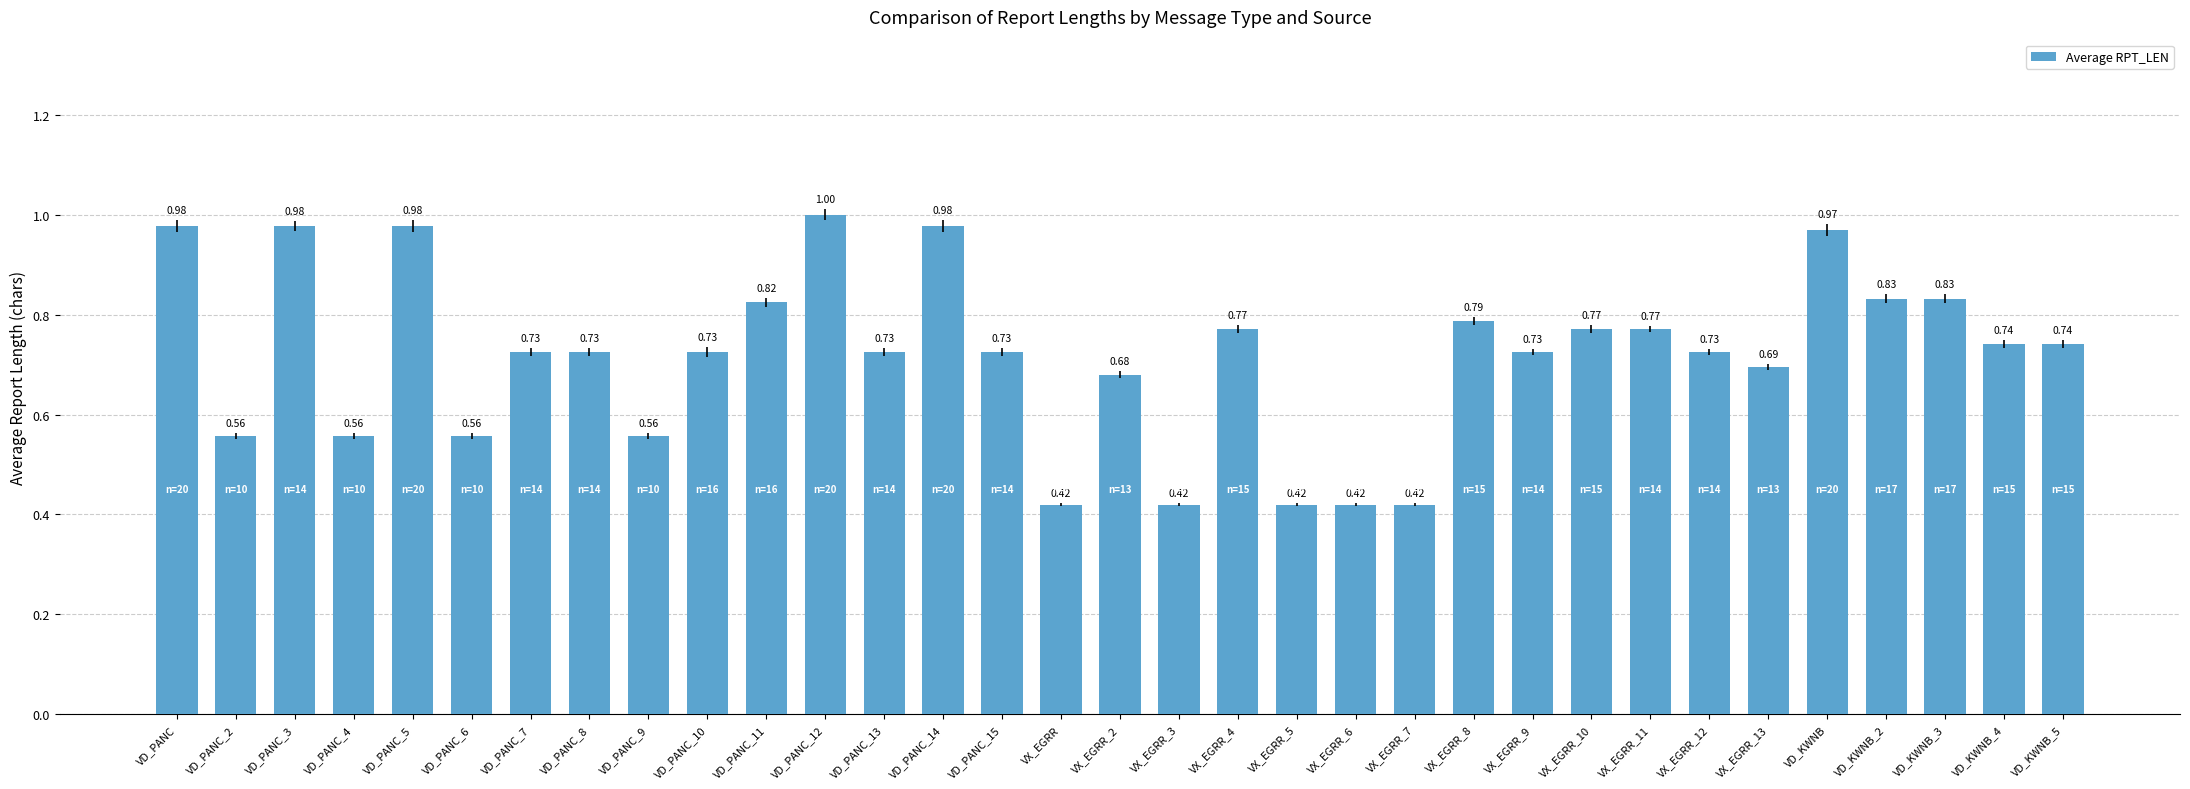

Which has a higher value, VD_KWNB_3 or VD_KWNB?

VD_KWNB